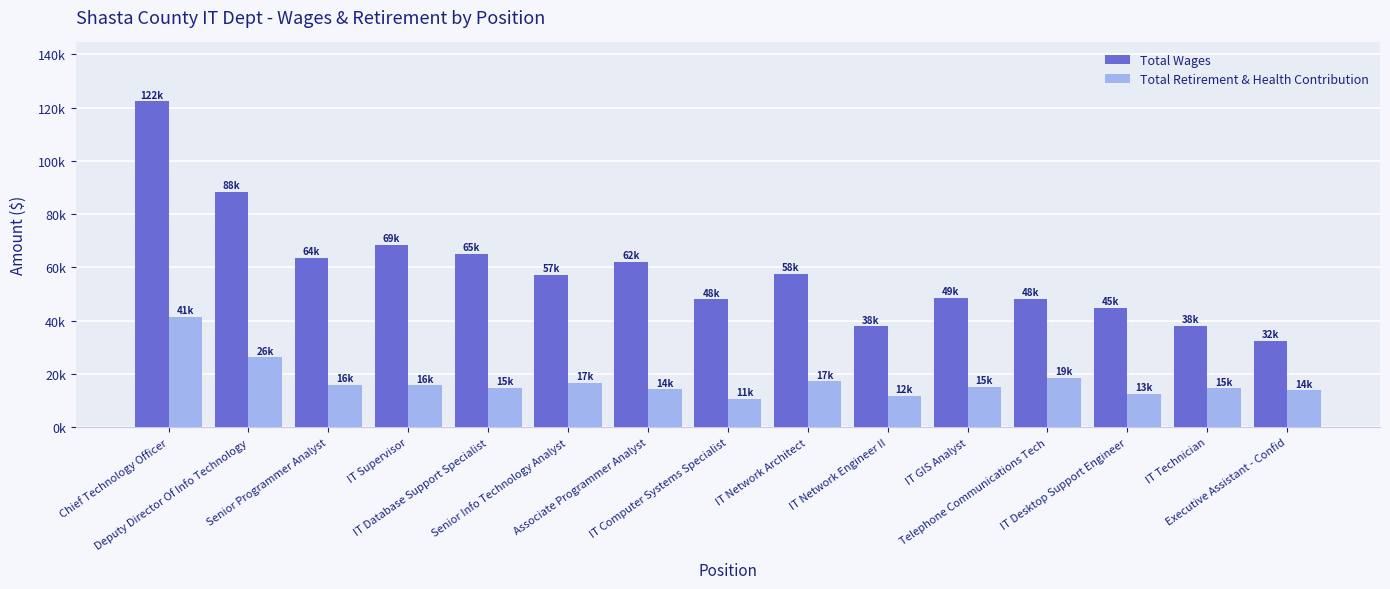

What are all the series names shown in the legend?

Total Wages, Total Retirement & Health Contribution